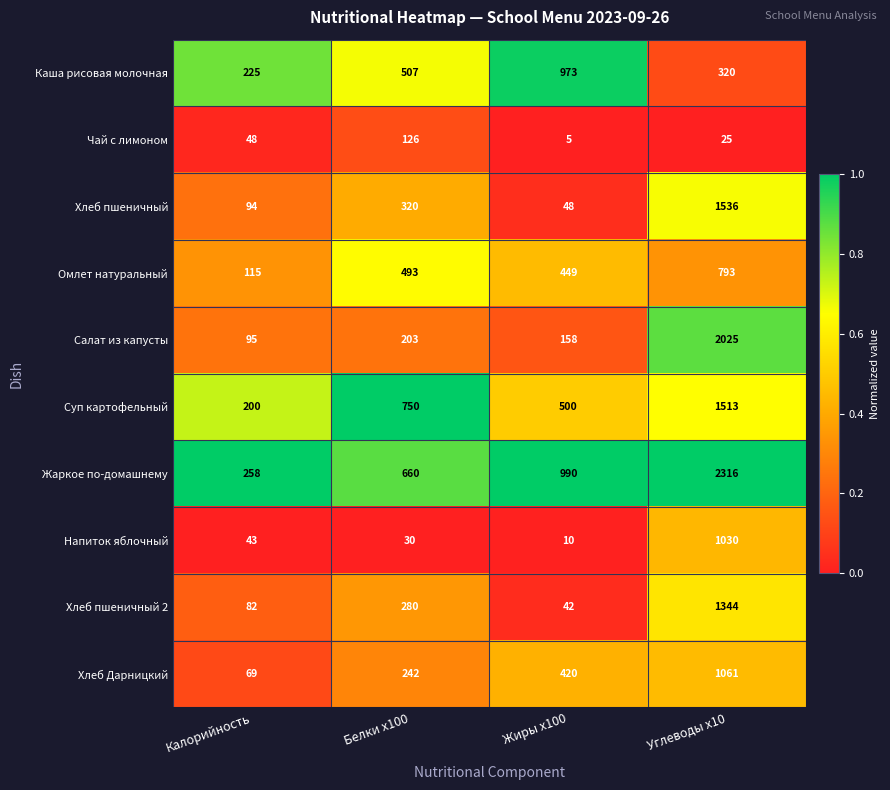

At which category is the sum across all series the highest?

Углеводы x10